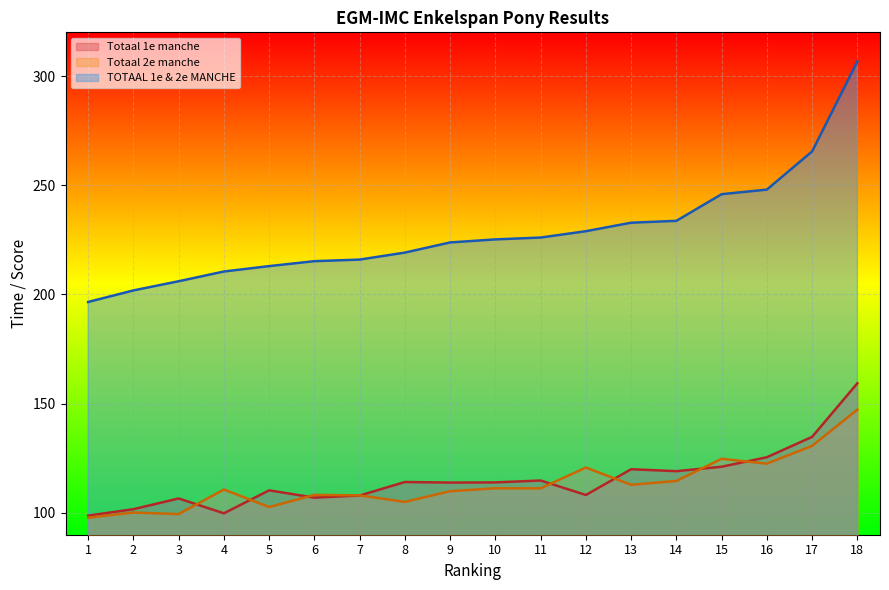

True or false: TOTAAL 1e & 2e MANCHE has more than 0 points higher than both neighbors.

False